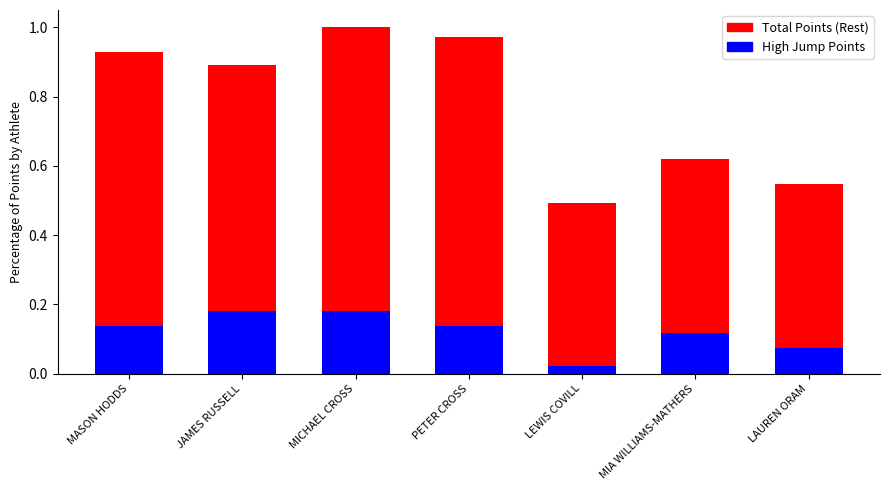

At which label does High Jump Points reach its minimum?

LEWIS COVILL